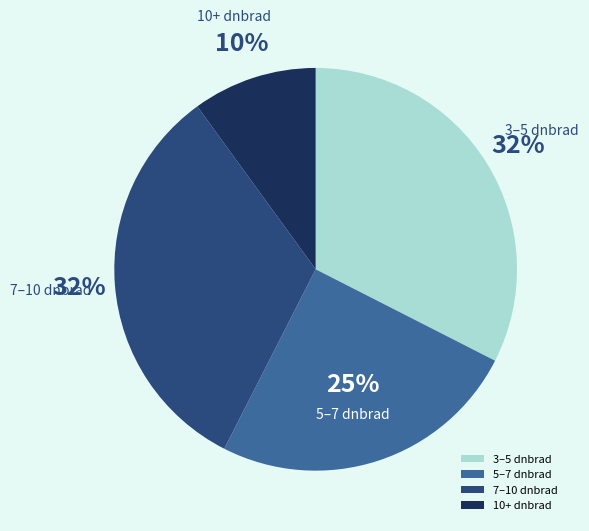

How many segments does this pie chart have?

4